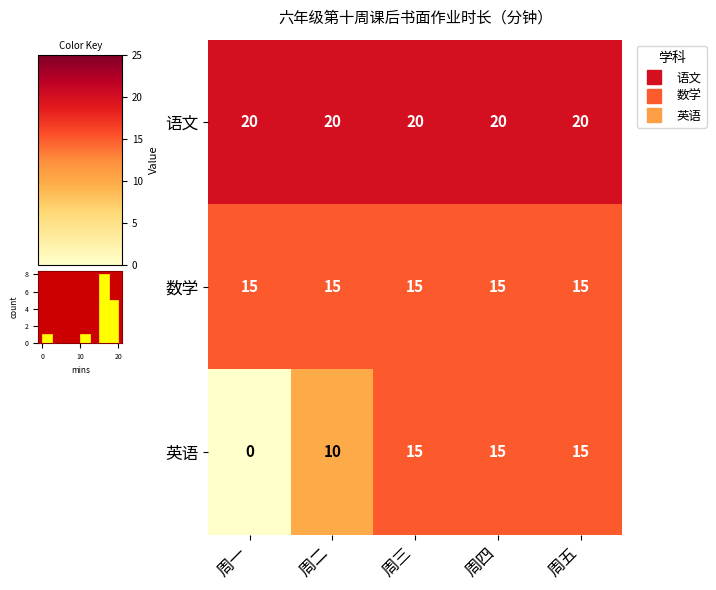

Is it true that 语文 equals 8 at 周三?

False